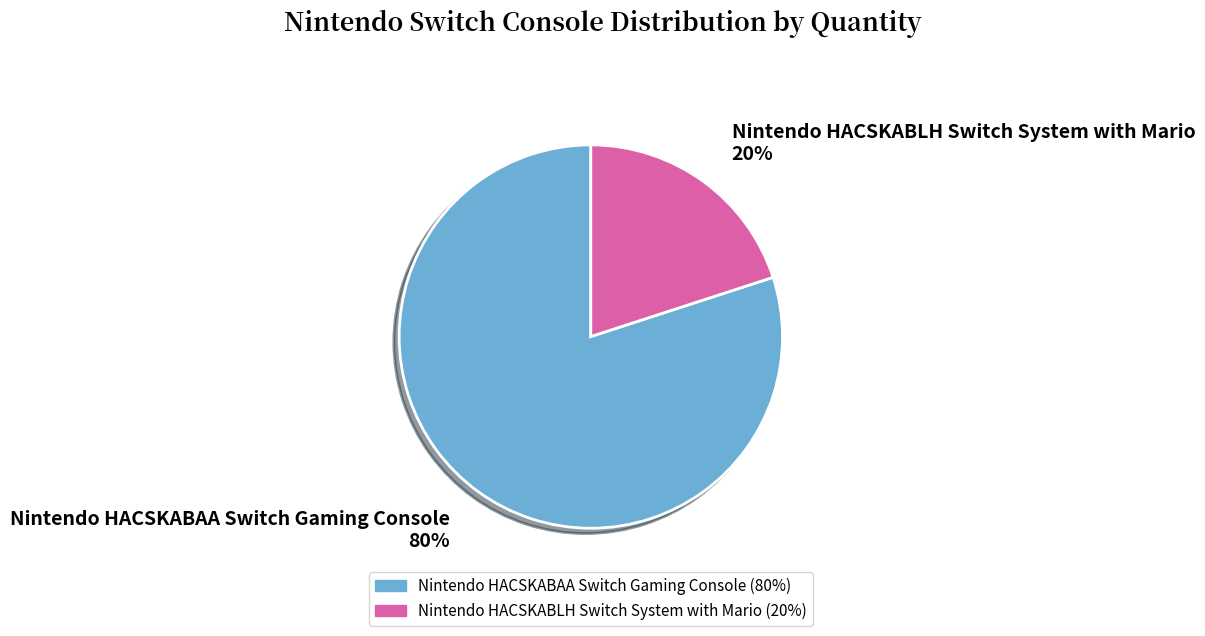

Combined, do Nintendo HACSKABAA Switch Gaming Console and Nintendo HACSKABLH Switch System with Mario account for over 50%?

Yes